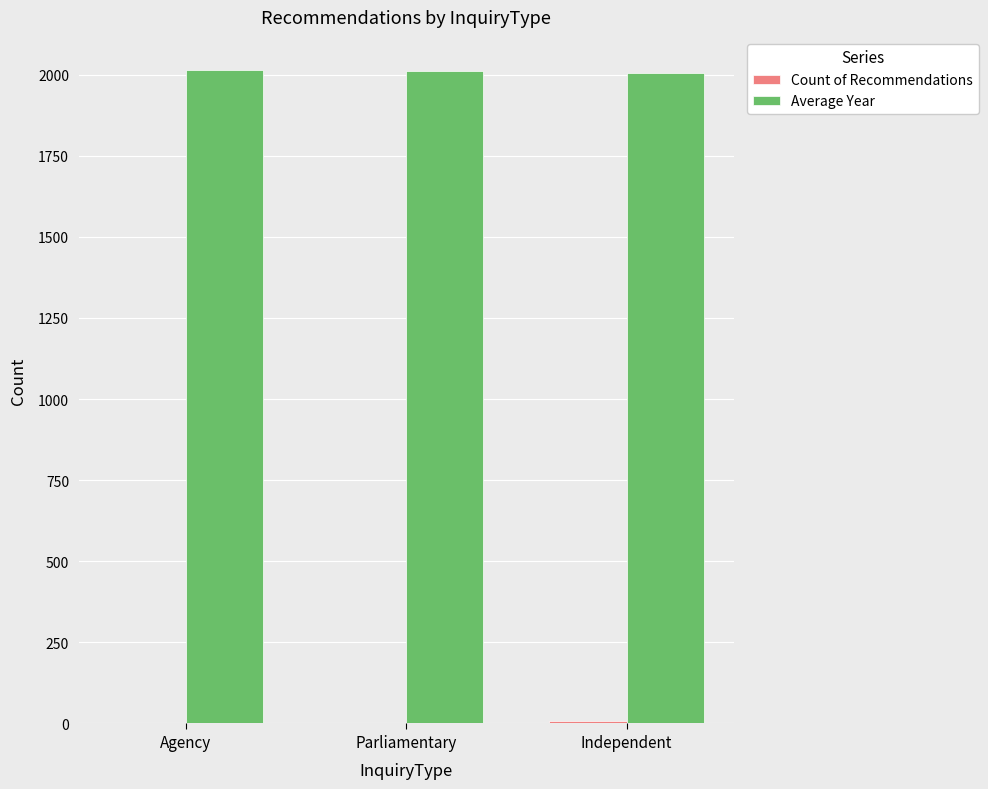

What value does the Average Year series have at Independent?

2005.0